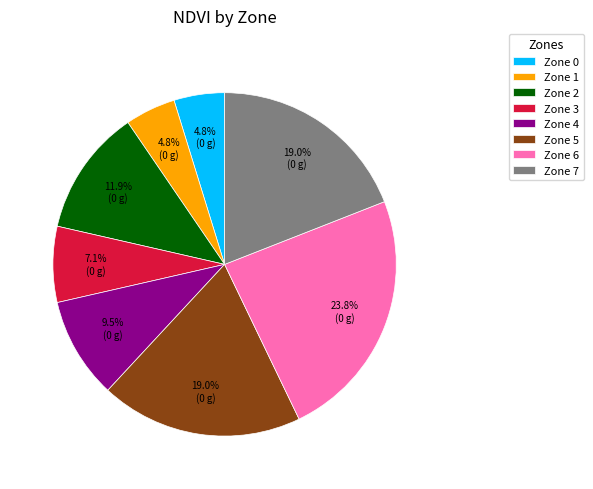

To the nearest percent, what is the difference between the largest and smallest slice percentages?

19%